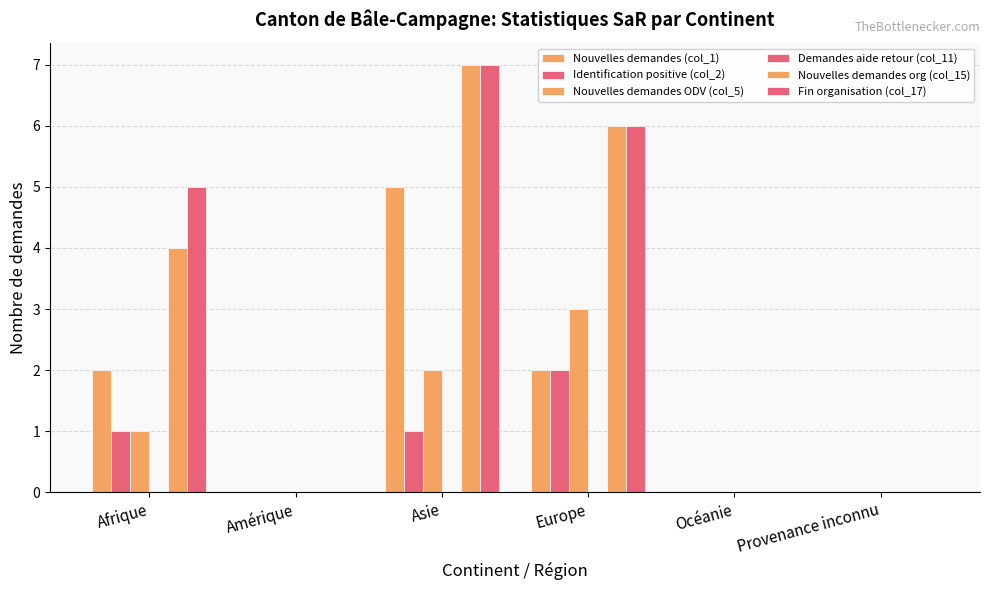

How many groups of bars are there?

6